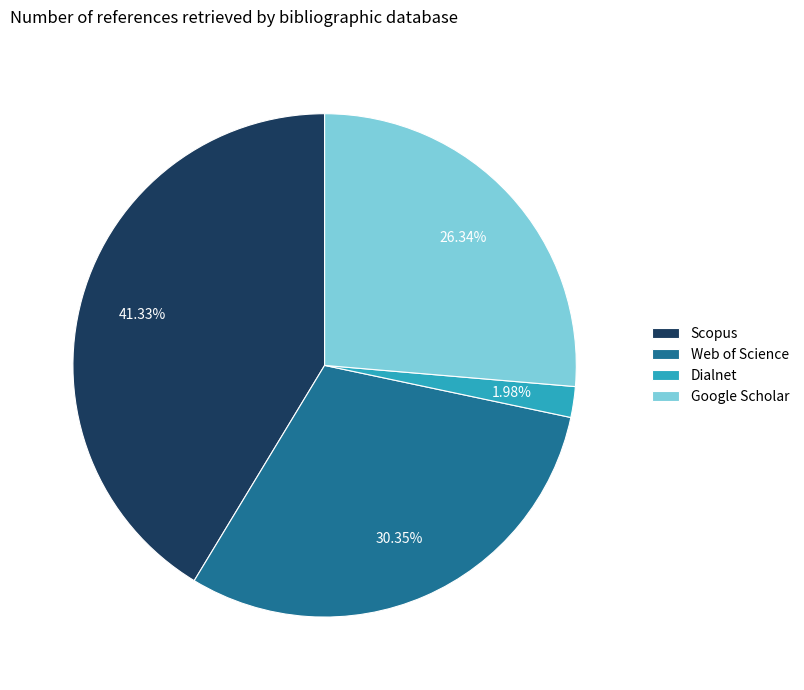

Is it true that Web of Science is 43% of the pie?

False